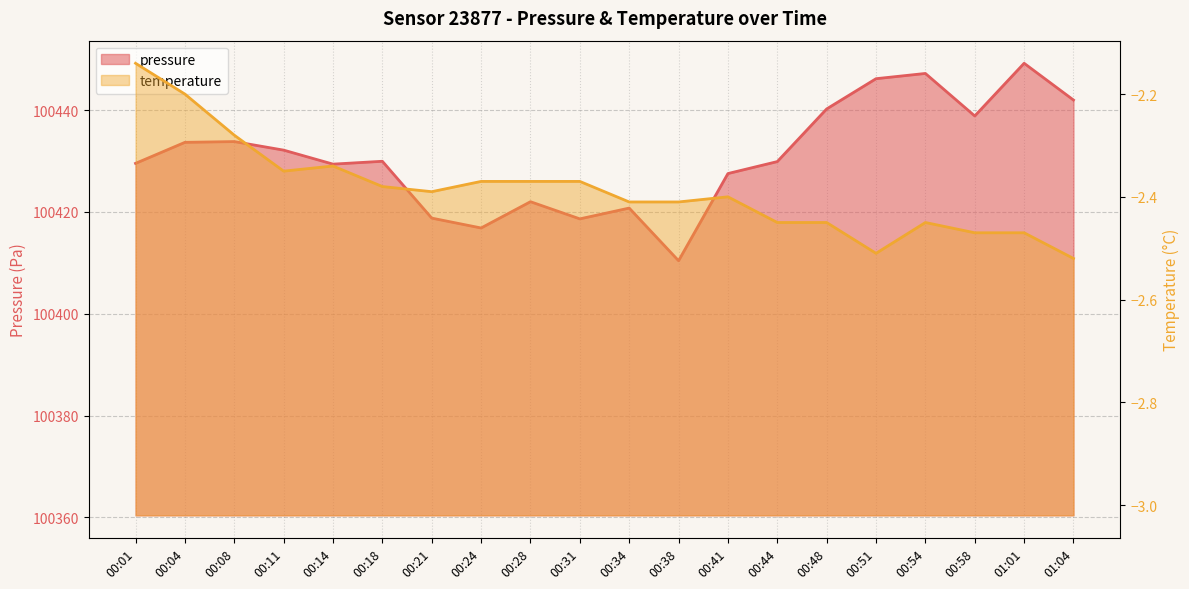

What is the difference between the values at 00:54 and 00:24?

30.4